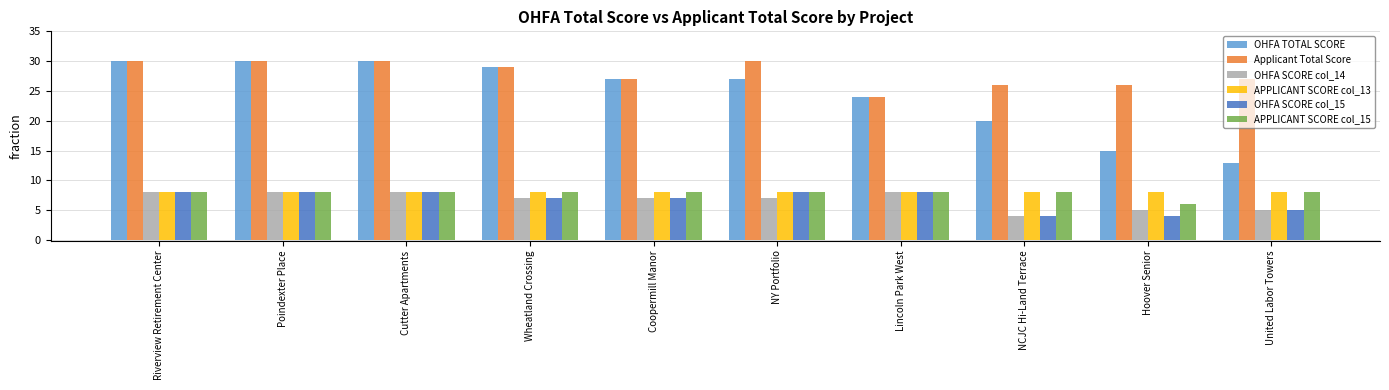

How many Applicant Total Score values are between 26 and 30?

9